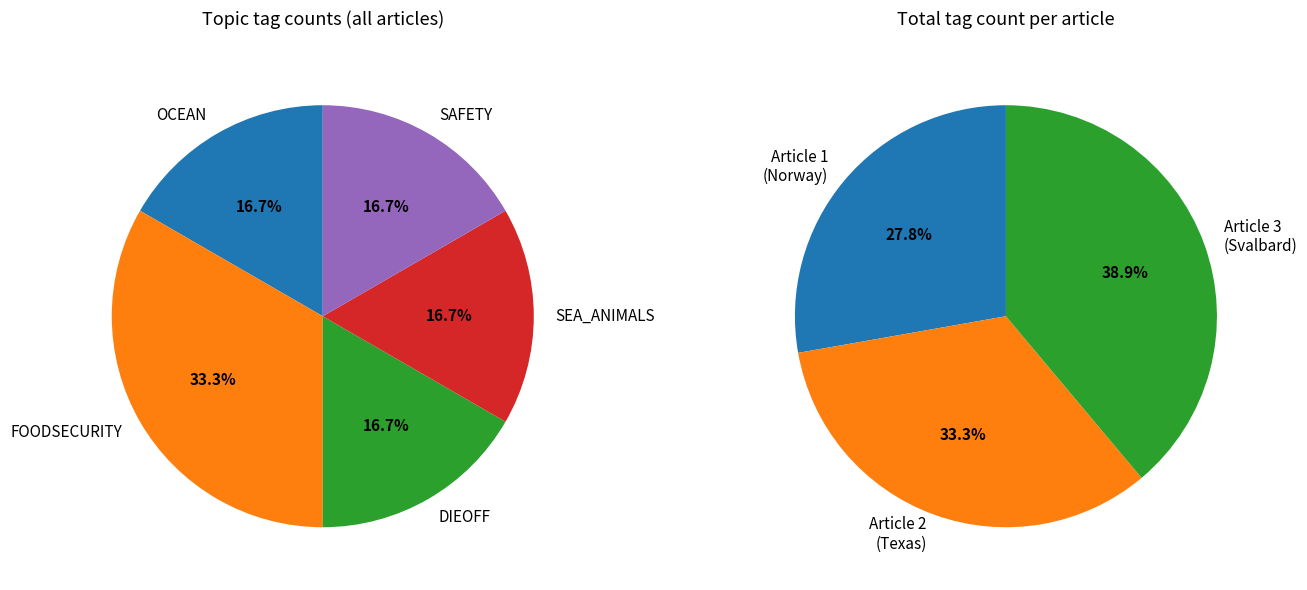

How many segments does this pie chart have?

3